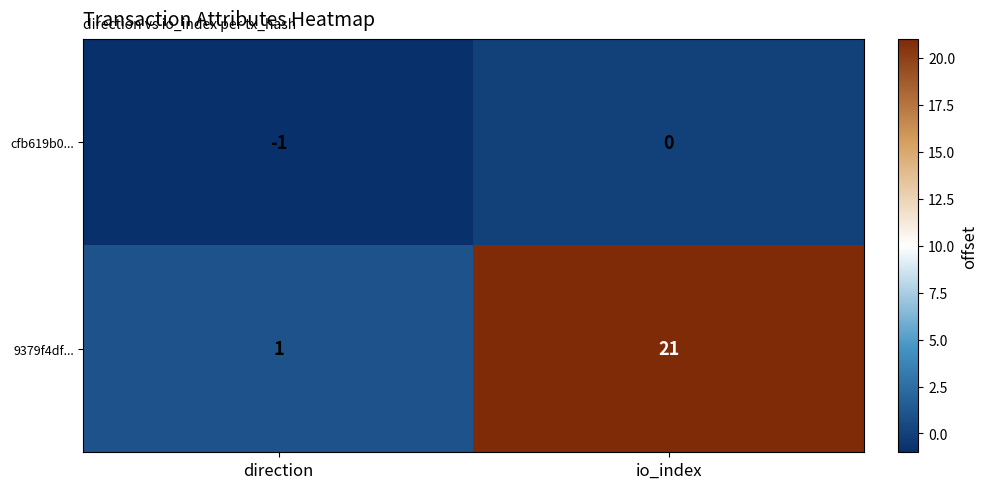

Reading left to right, what are all the values shown in this chart?

cfb619b0...: -1	0
9379f4df...: 1	21